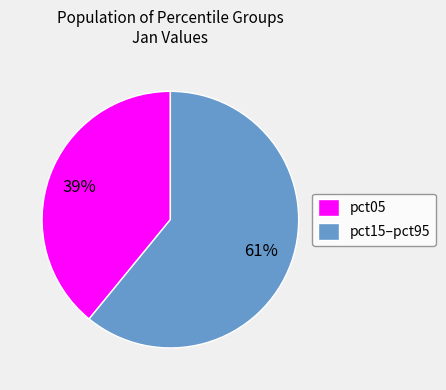

Which category has the smallest portion of the pie?

pct05